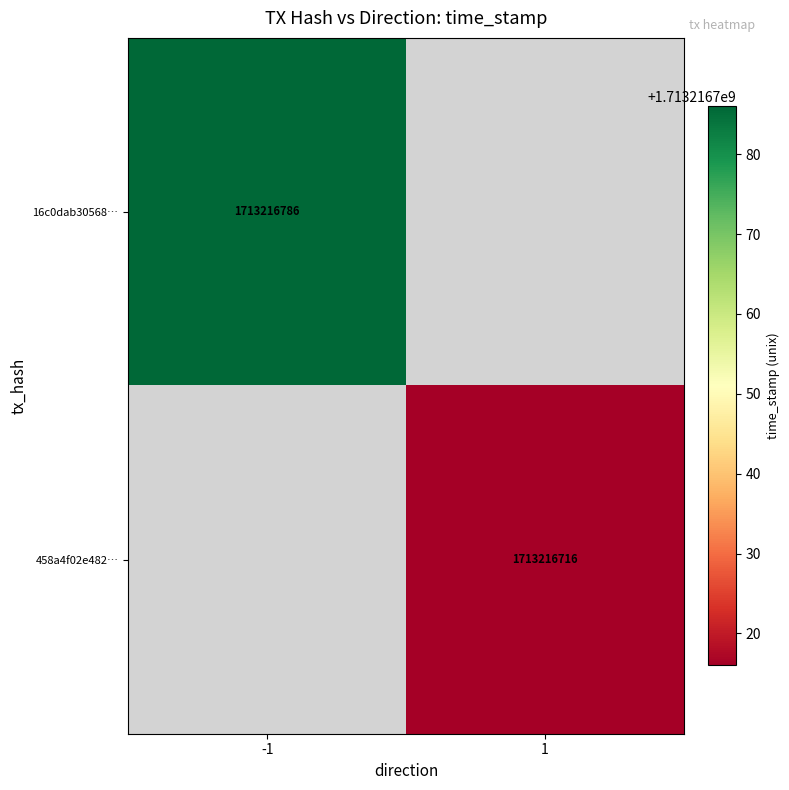

List the series in order of their peak value, highest first.

16c0dab305683bc135d54c380c6abbd94b2791a, 458a4f02e482d542aa9ca6a5a55bf64ddccdf1d